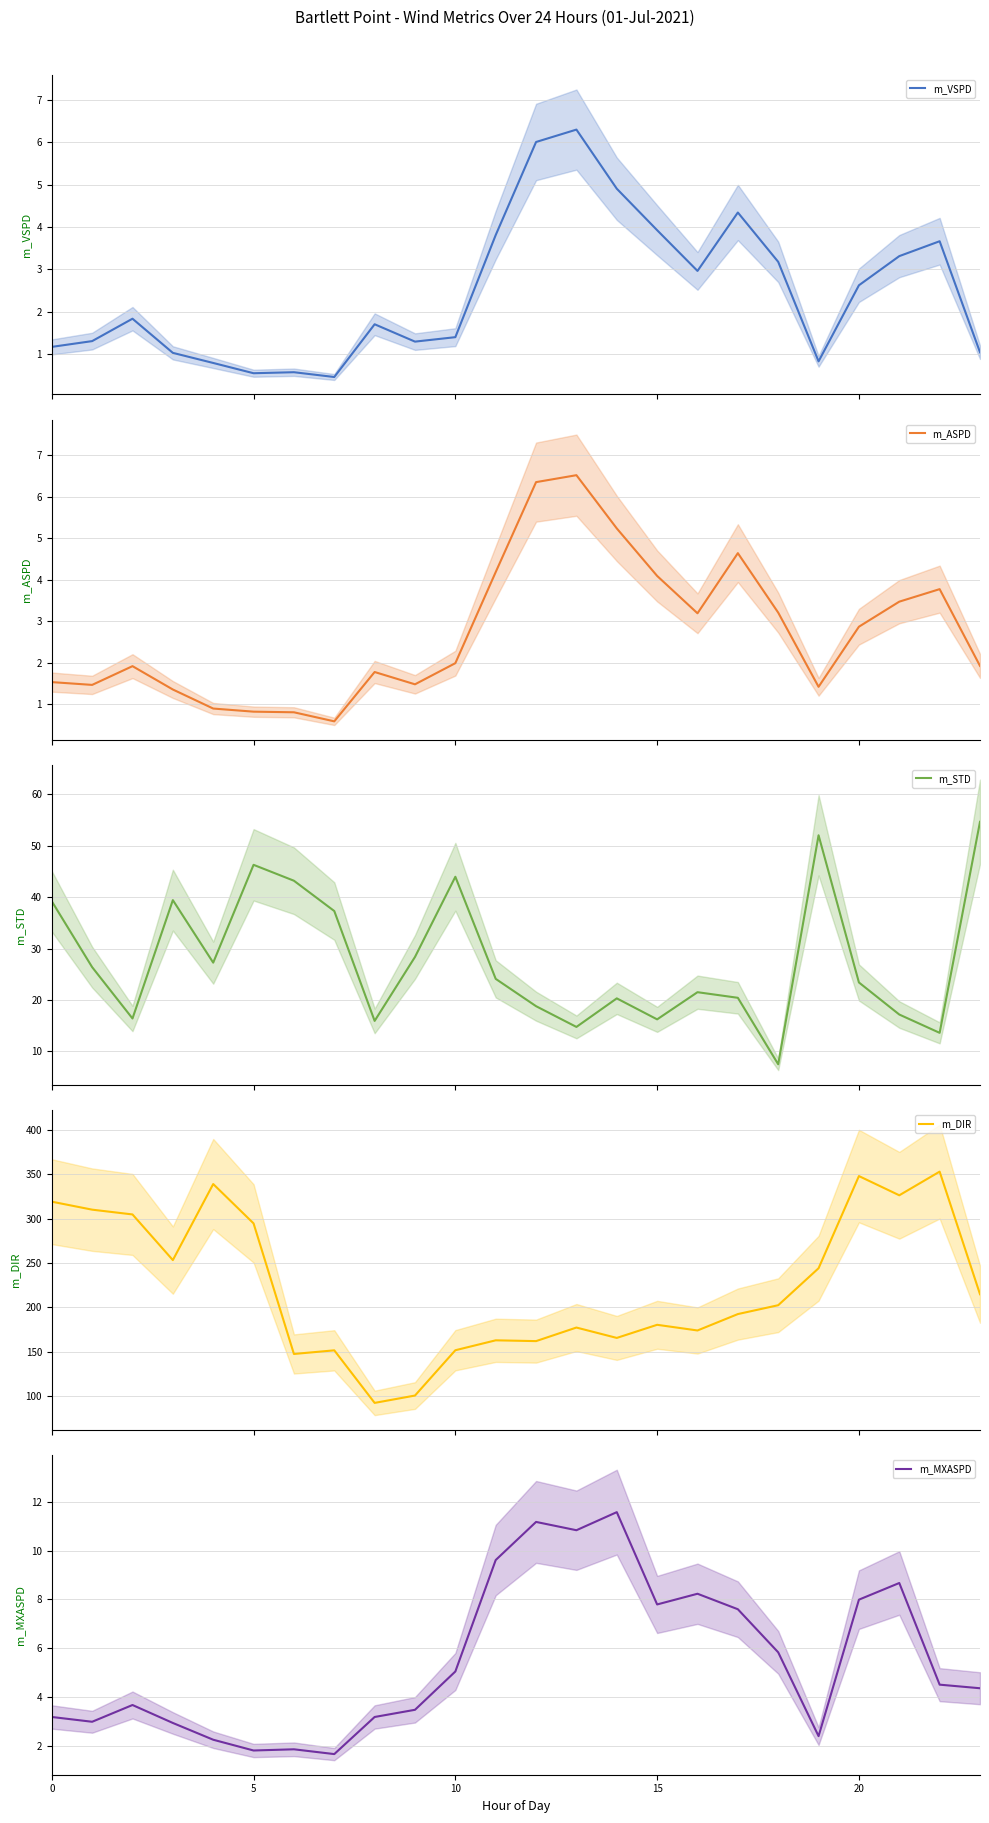

What is the minimum value for m_VSPD?

0.5